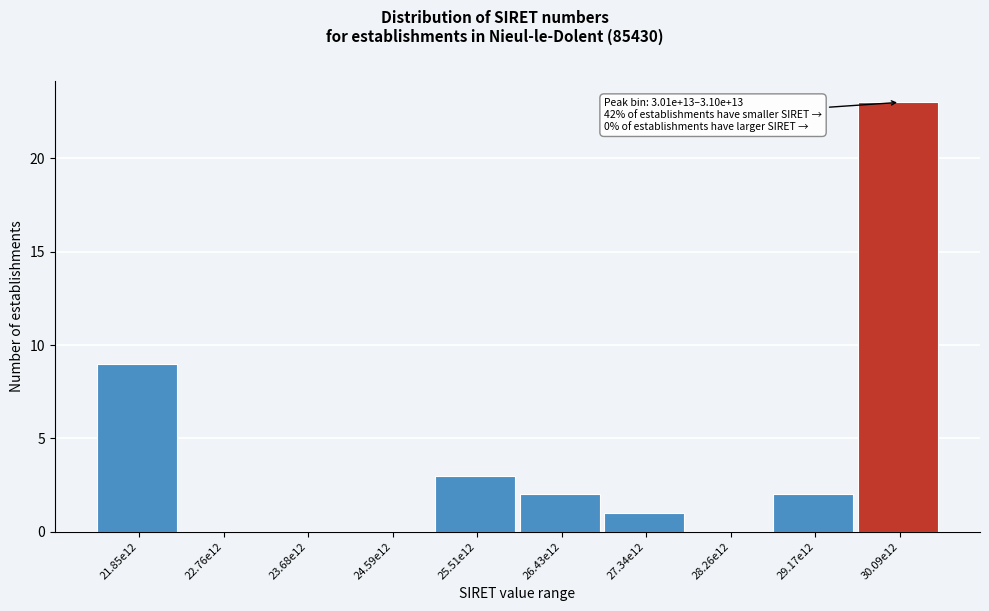

Reading left to right, transcribe all the data shown in this chart.

21.85e12=9	22.76e12=0	23.68e12=0	24.59e12=0	25.51e12=3	26.43e12=2	27.34e12=1	28.26e12=0	29.17e12=2	30.09e12=23